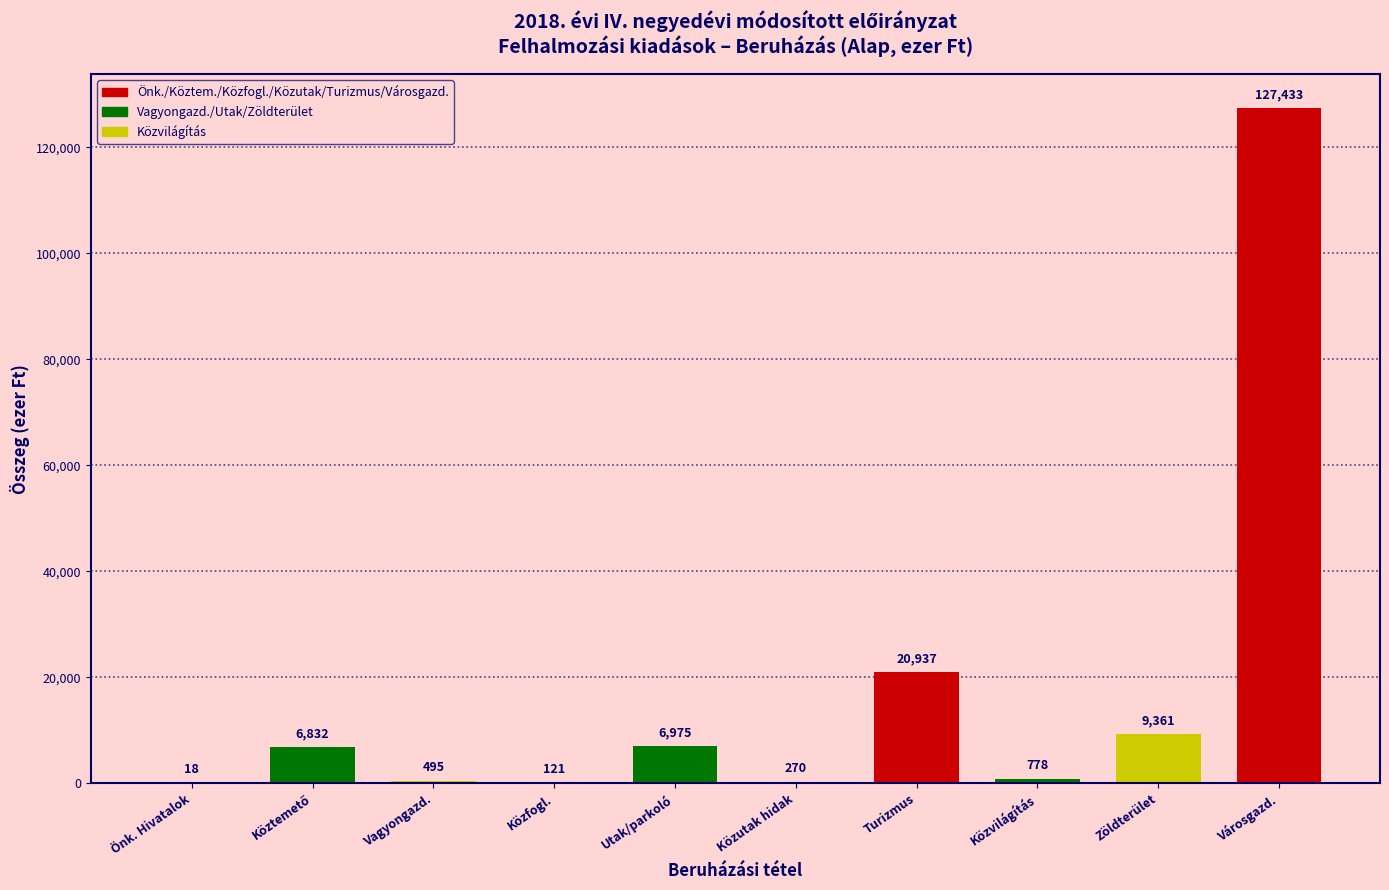

The chart shows a value of 9361 at Zöldterület. True or false?

True